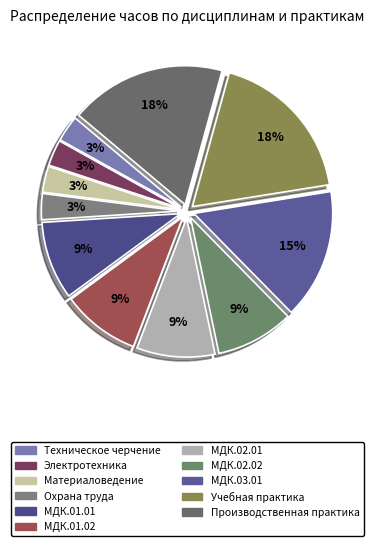

How many slices are in this pie chart?

11